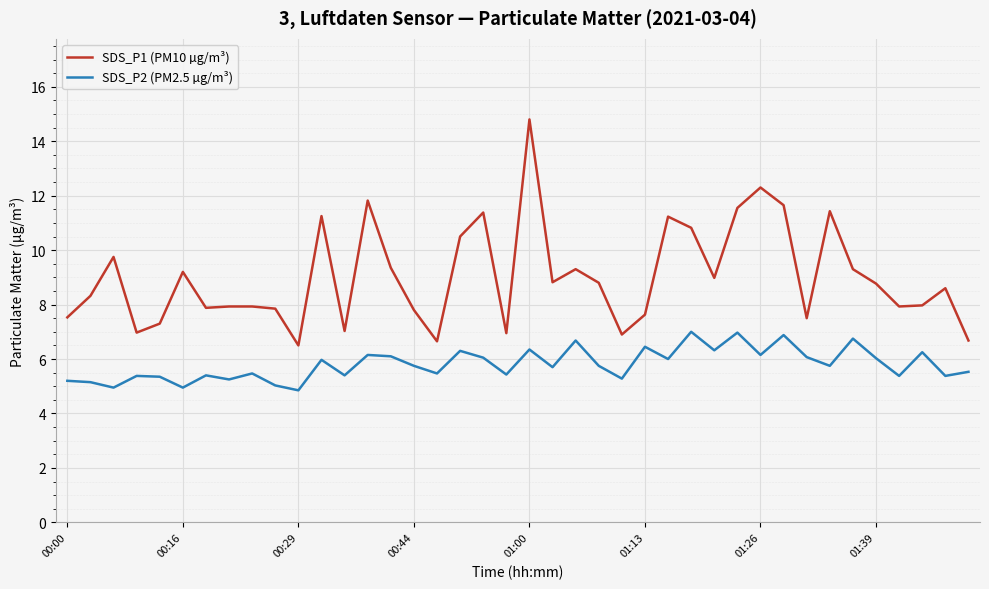

Which series has the largest range (max minus min)?

SDS_P1 (PM10 µg/m³)